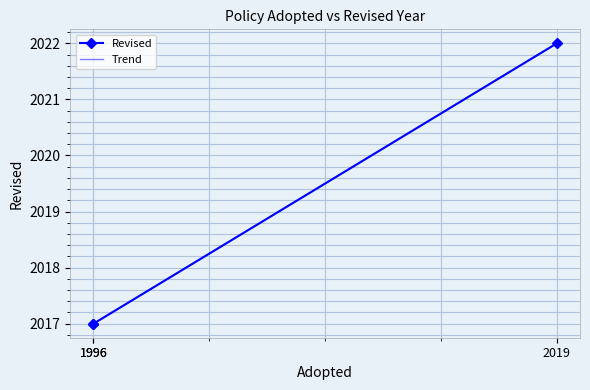

Reading right to left, extract all data points from this chart.

2019=2022	1996=2017	1996=2017